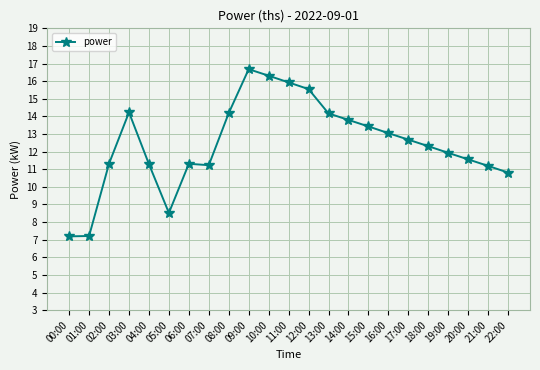

What is the change in value from 06:00 to 16:00?

+1.7